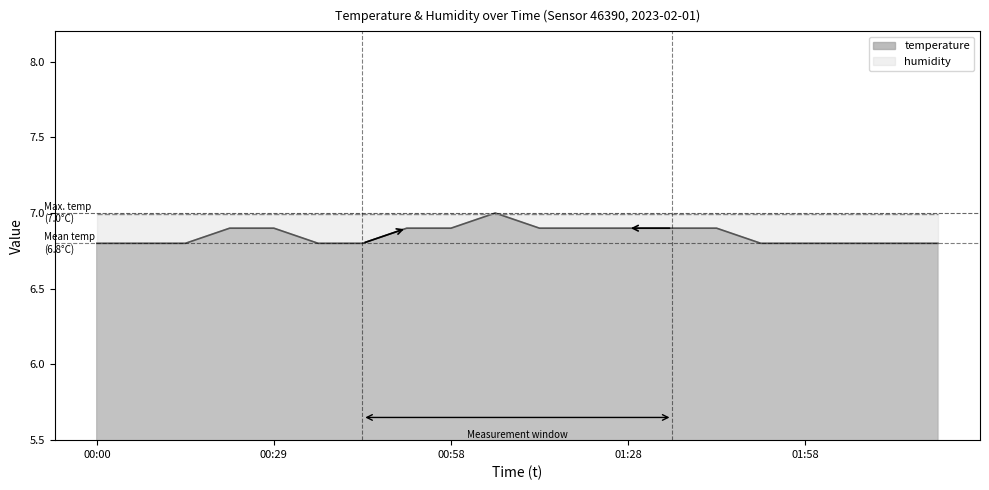

Rank the categories by value from highest to lowest.

01:06, 00:21, 00:29, 00:51, 00:58, 01:13, 01:21, 01:28, 01:35, 01:43, 00:00, 00:07, 00:14, 00:36, 00:44, 01:50, 01:58, 02:05, 02:13, 02:20